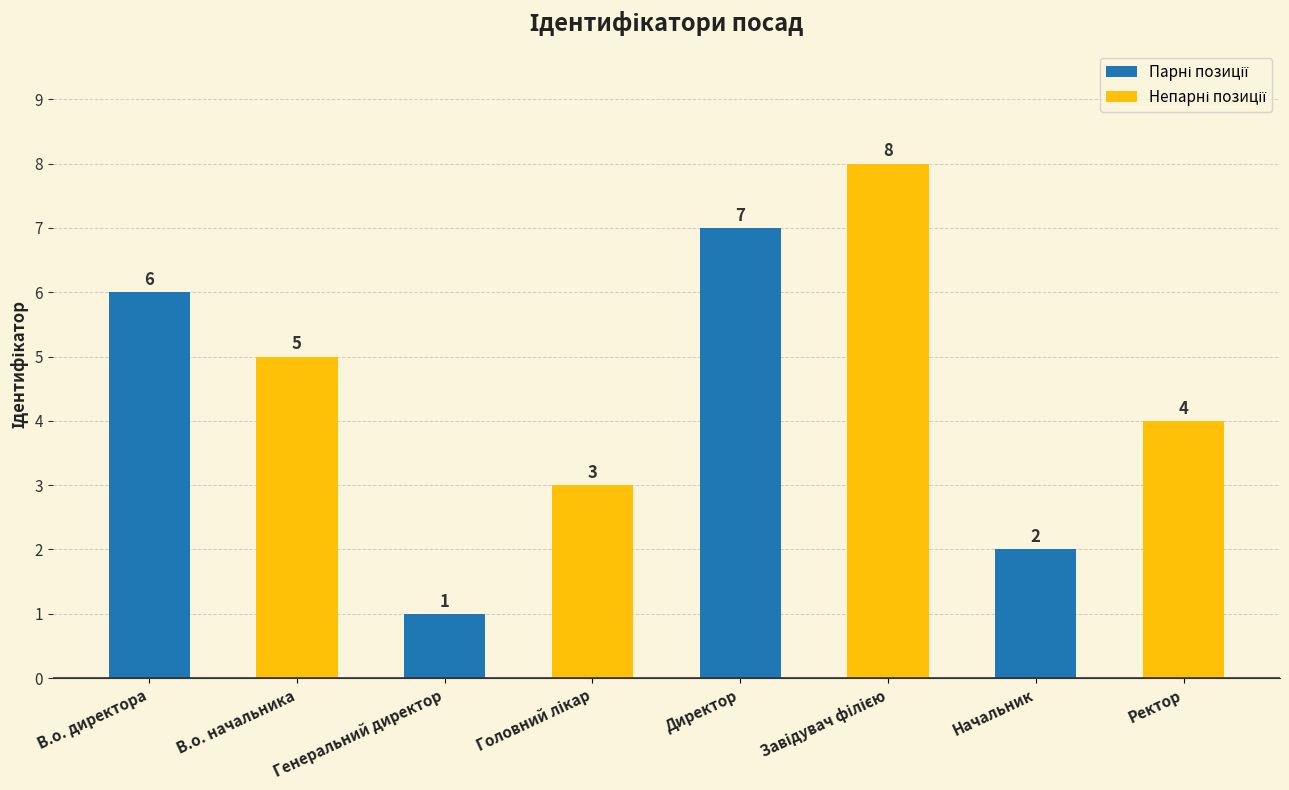

The chart shows a value of 5 at В.о. начальника. True or false?

True